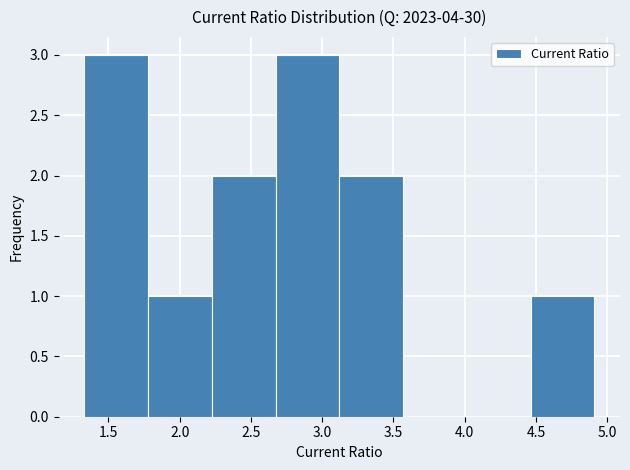

Reading left to right, transcribe this chart: for each bar, give the range it covers on the x-axis and its height. Neither the bar edges nor the heights are printed on the chart, so give them approximately, as read against the axes.

1.35 to 1.80: 3
1.80 to 2.25: 1
2.25 to 2.65: 2
2.65 to 3.10: 3
3.10 to 3.55: 2
3.55 to 4.00: 0
4.00 to 4.45: 0
4.45 to 4.90: 1